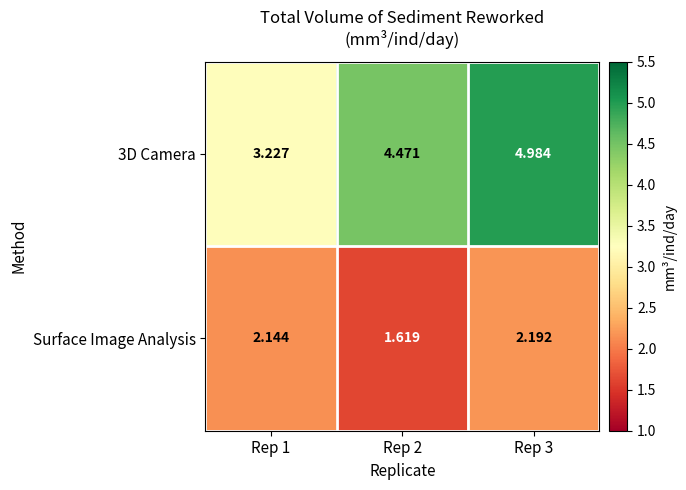

Count the number of data series in this chart.

2